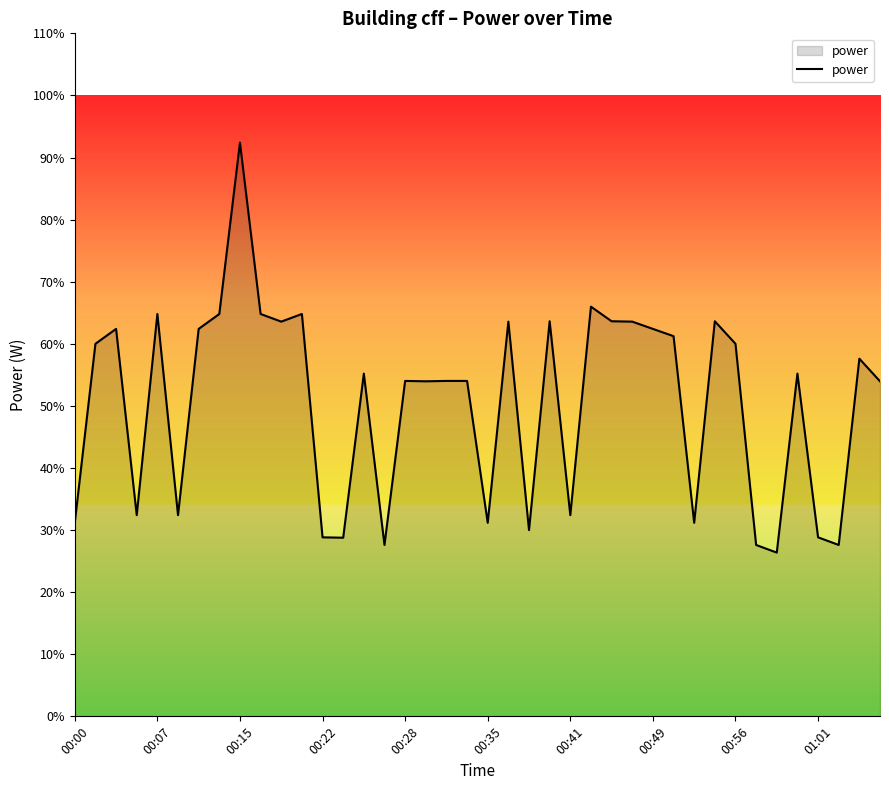

What is the difference between the maximum and minimum values?

66.0